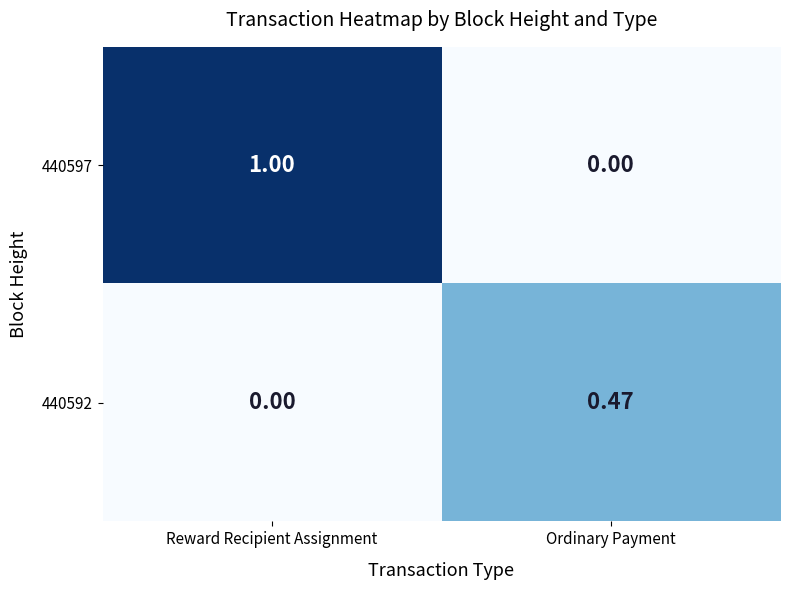

At which category is the sum across all series the highest?

Reward Recipient Assignment